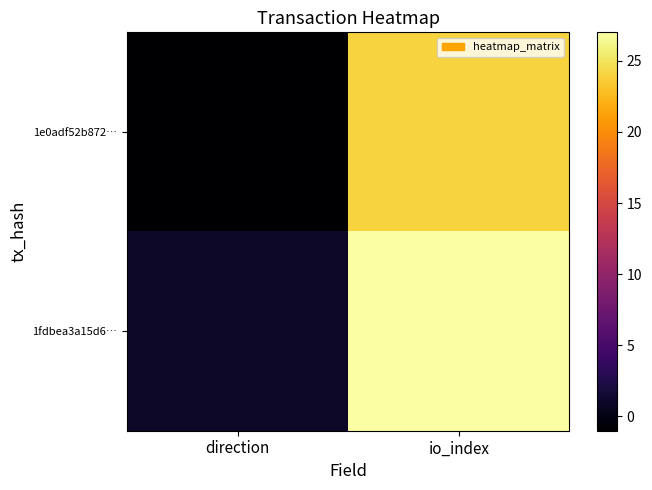

Between direction and io_index, which is larger?

io_index